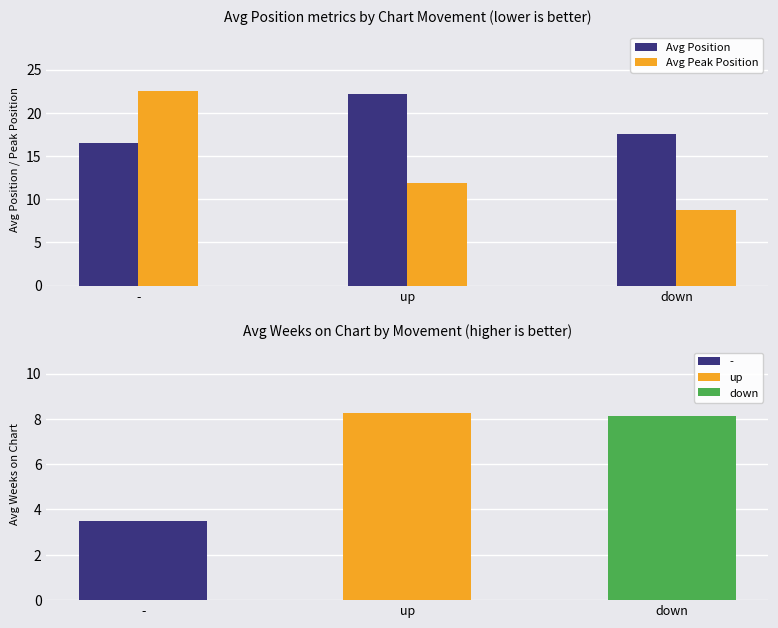

What is the sum of the Avg Position values at down and up?

39.7